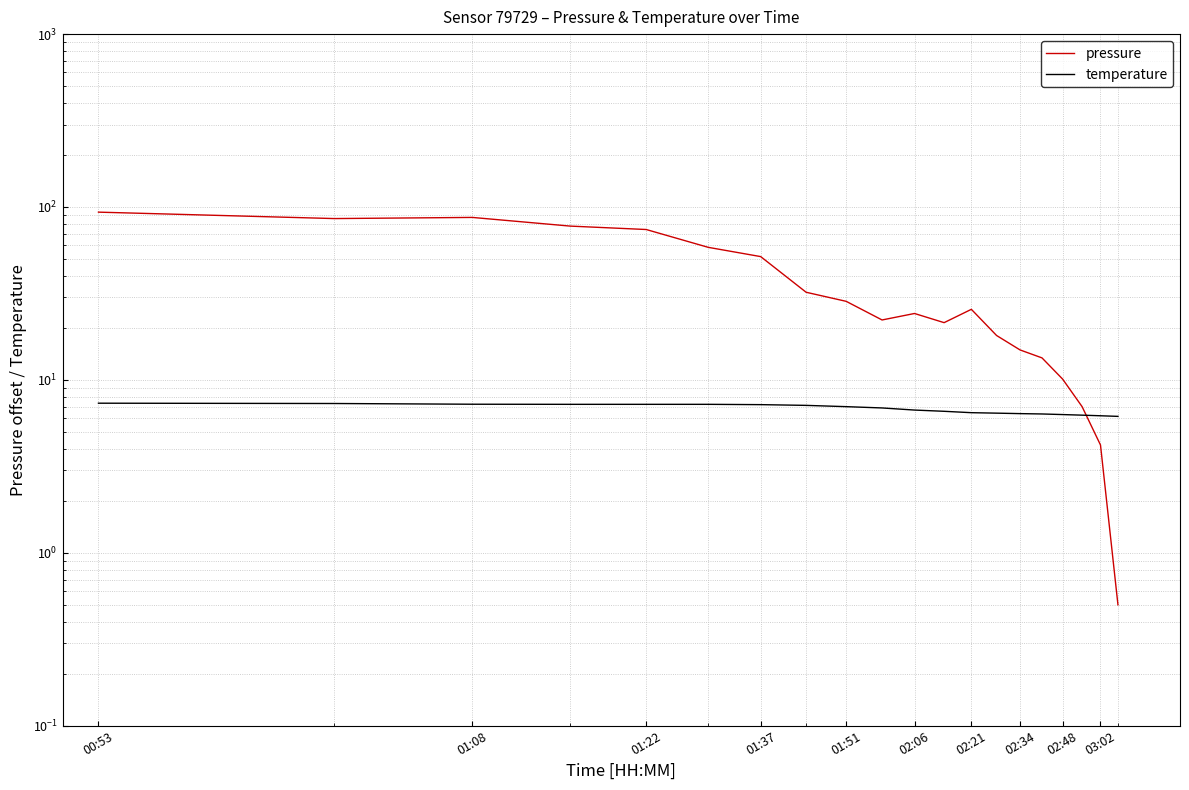

How many intersections are there between pressure and temperature?

1